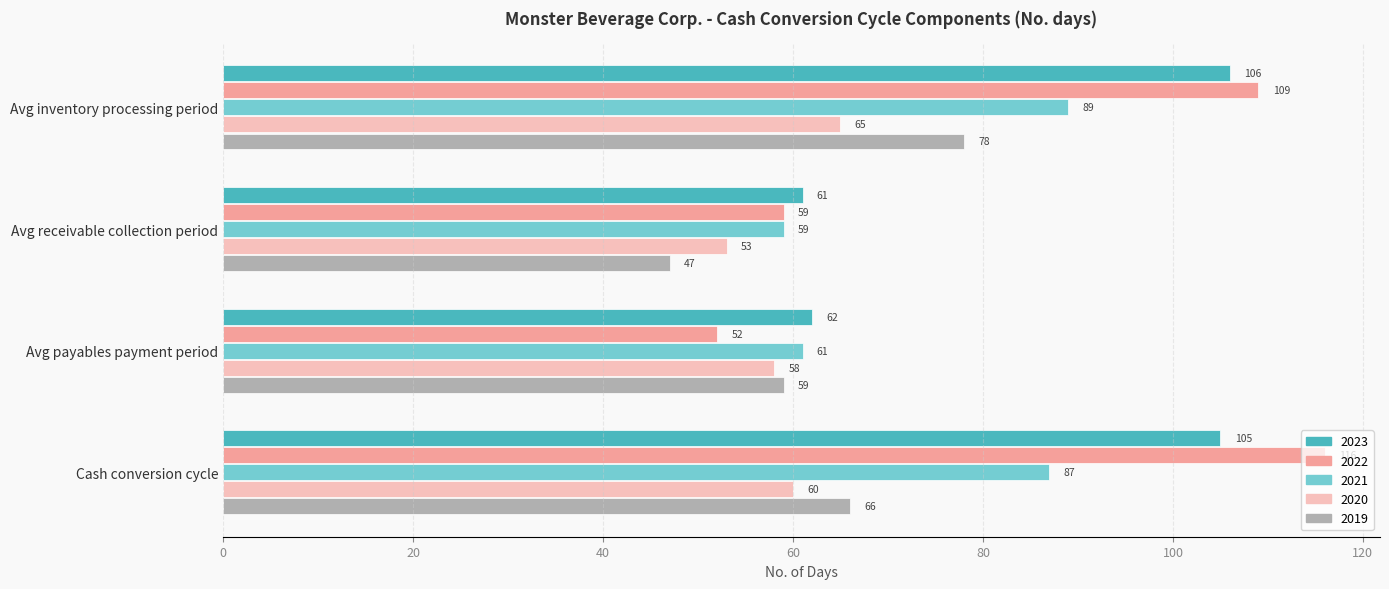

Where is 2020 nearest to the value 59?

Avg payables payment period